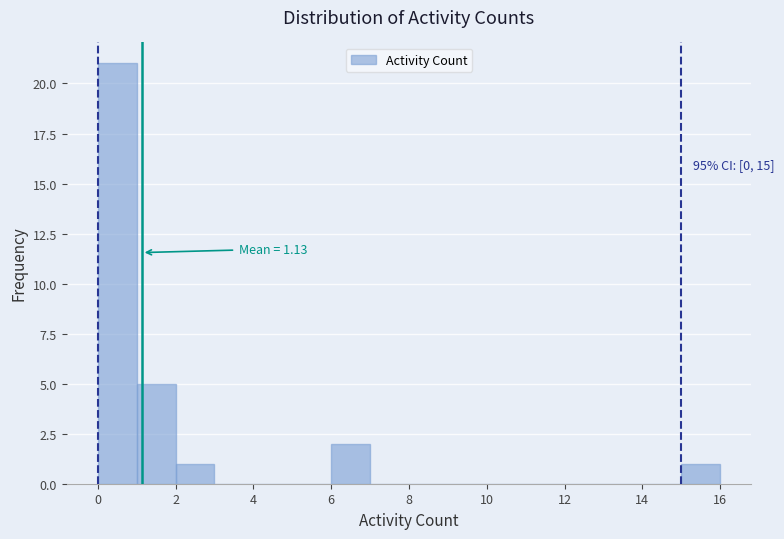

Which range on the x-axis has the tallest bar?

0 to 1